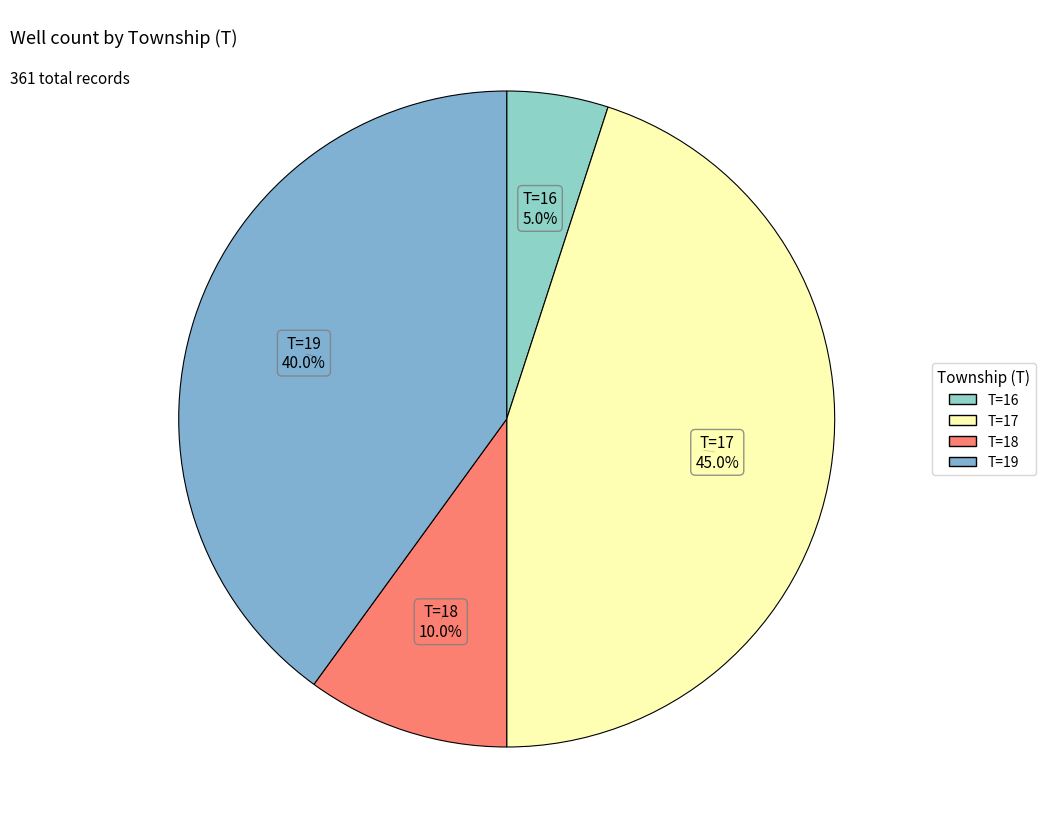

How many slices are in this pie chart?

4